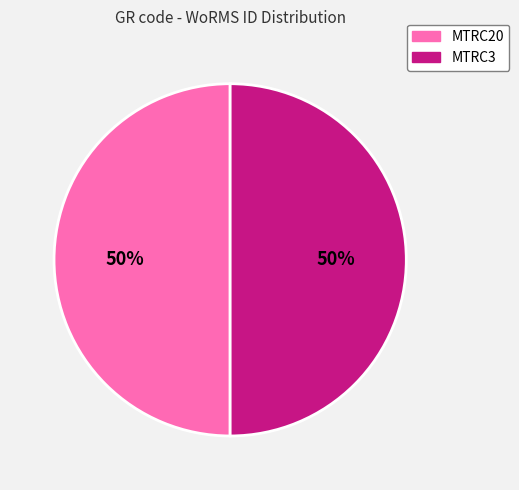

Is the sum of MTRC3 and MTRC20 greater than half?

Yes